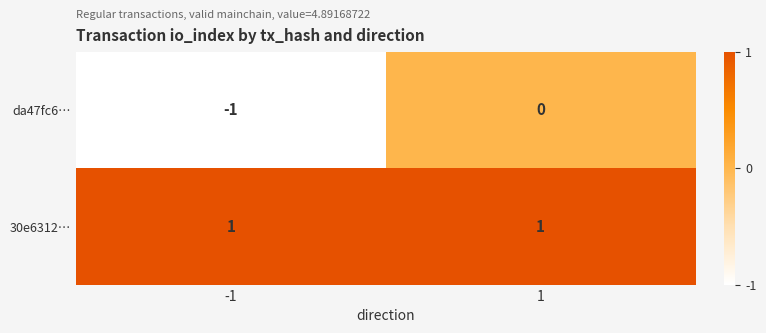

What is the difference between the highest and lowest values at -1?

2